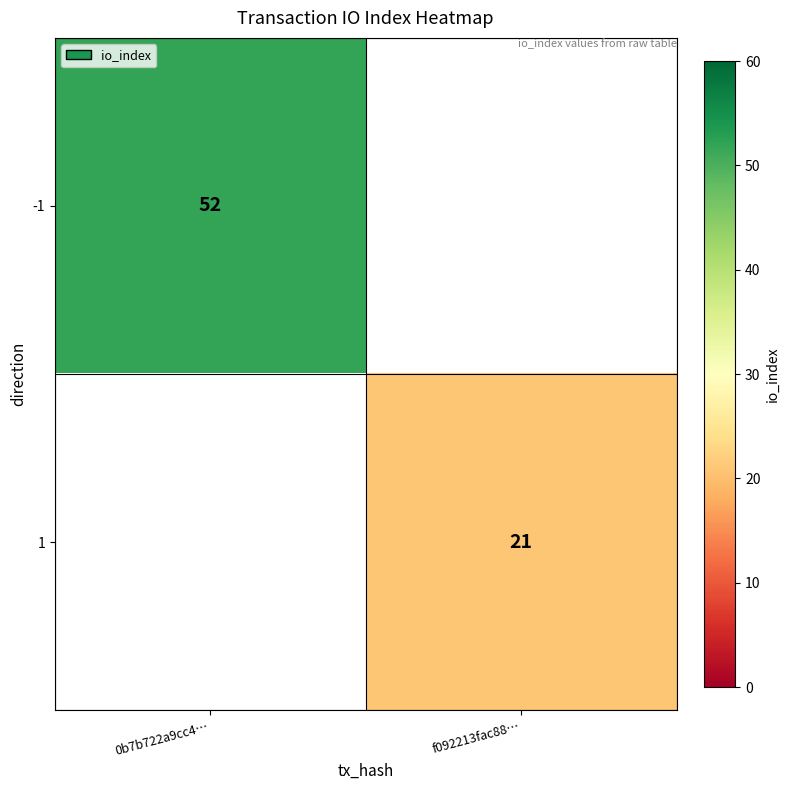

The value of 1 at f092213fac88… is 21. True or false?

True